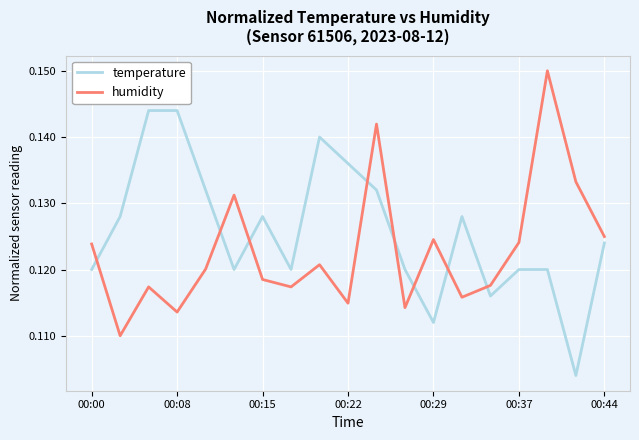

Rank the series by their maximum value, from highest to lowest.

humidity, temperature